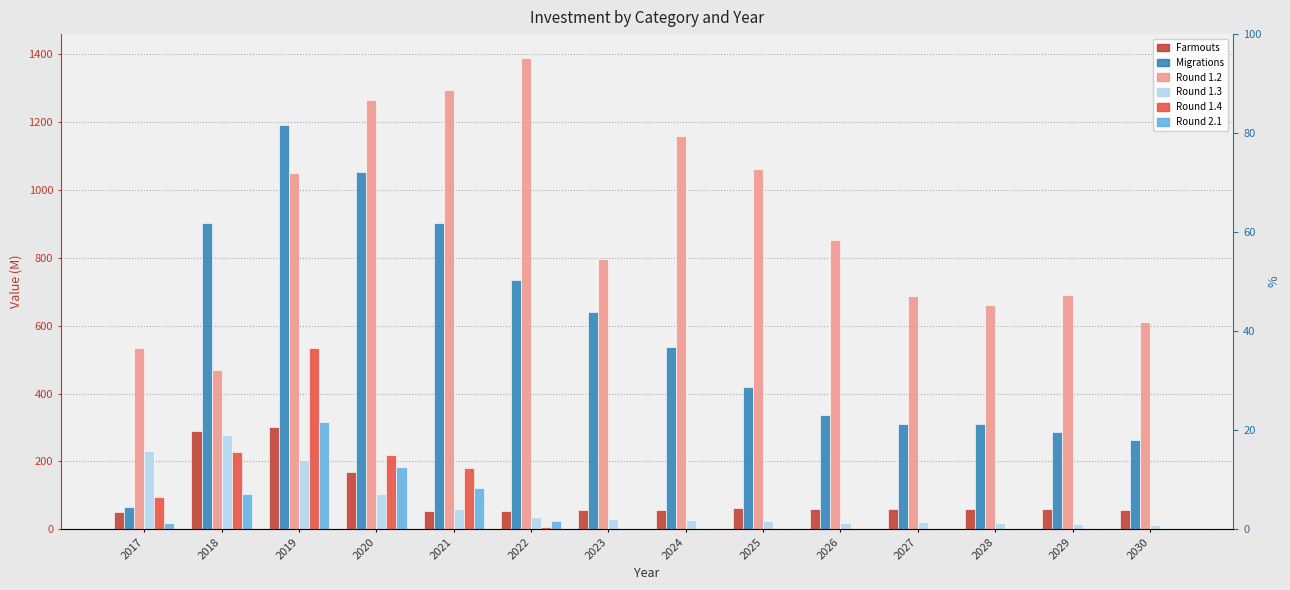

Reading left to right, list all the values displayed in this chart.

Farmouts: 2017=50.9	2018=289.4	2019=300.0	2020=169.9	2021=54.3	2022=52.5	2023=56.1	2024=55.7	2025=61.1	2026=58.7	2027=58.1	2028=57.9	2029=59.9	2030=55.4
Migrations: 2017=65.4	2018=902.9	2019=1192.4	2020=1053.8	2021=902.6	2022=735.1	2023=641.0	2024=536.3	2025=418.3	2026=337.5	2027=310.6	2028=310.0	2029=288.0	2030=262.3
Round 1.2: 2017=533.5	2018=470.1	2019=1049.7	2020=1266.7	2021=1295.6	2022=1390.5	2023=796.1	2024=1158.5	2025=1062.2	2026=852.7	2027=687.6	2028=662.3	2029=690.8	2030=609.7
Round 1.3: 2017=231.8	2018=278.3	2019=202.8	2020=102.2	2021=59.9	2022=35.4	2023=30.4	2024=26.0	2025=24.8	2026=18.1	2027=22.0	2028=17.2	2029=15.1	2030=13.4
Round 1.4: 2017=93.4	2018=226.9	2019=534.9	2020=218.6	2021=181.5	2022=6.6	2023=0.0	2024=0.0	2025=0.0	2026=0.0	2027=0.0	2028=0.0	2029=0.0	2030=0.0
Round 2.1: 2017=18.9	2018=104.9	2019=314.7	2020=181.9	2021=121.1	2022=24.4	2023=0.0	2024=0.0	2025=0.0	2026=0.0	2027=0.0	2028=0.0	2029=0.0	2030=0.0